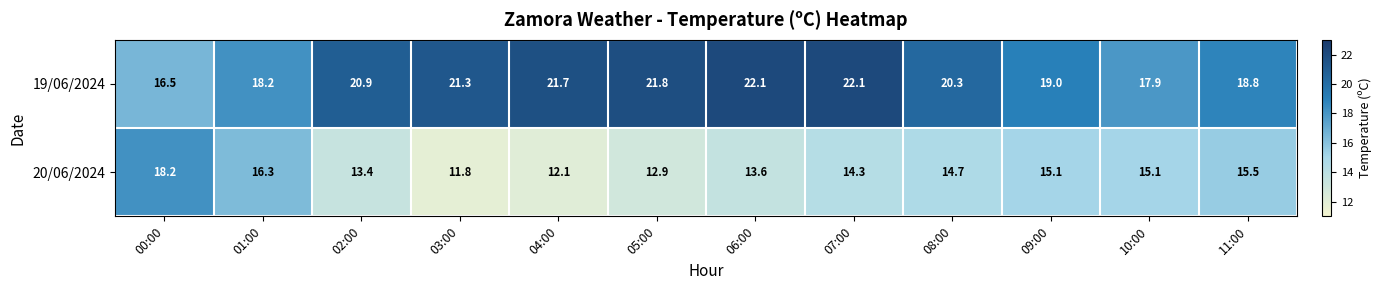

What is the greatest value displayed?

22.1